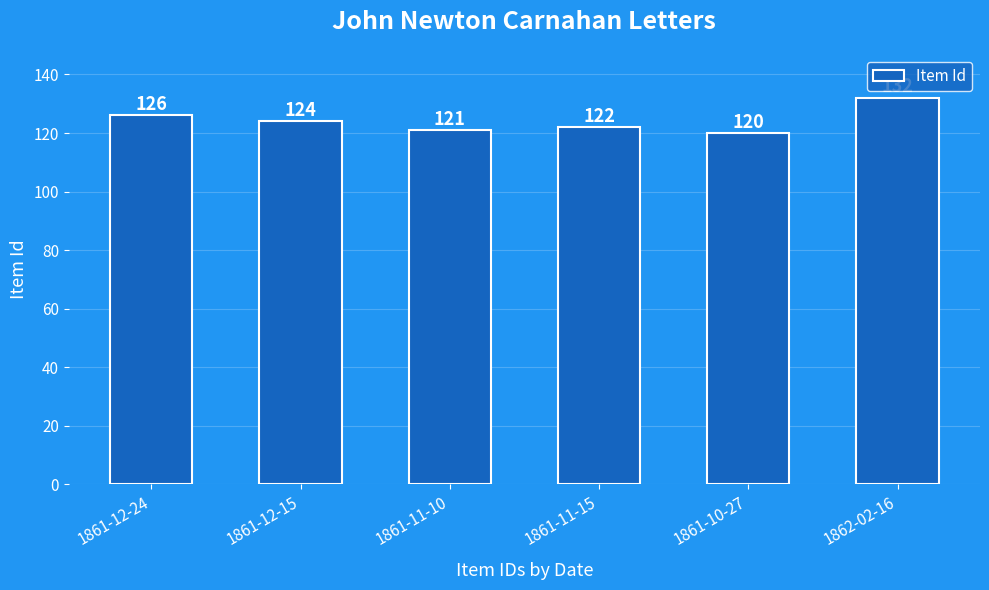

Does the chart contain stacked bars?

No